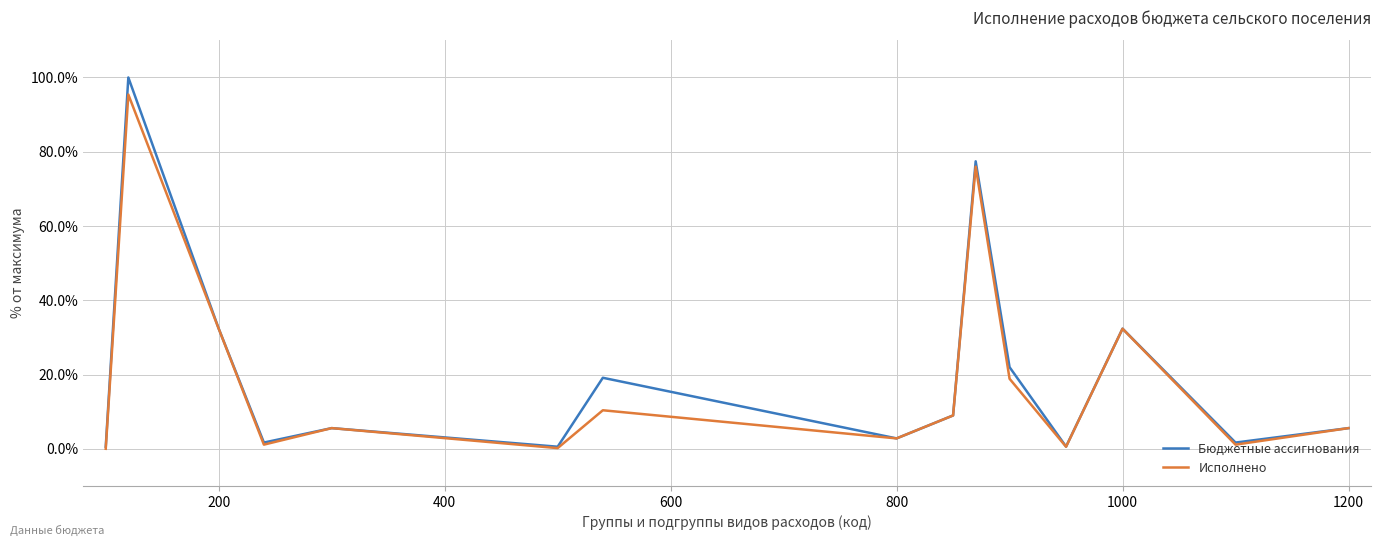

Which series has the widest spread of values?

Бюджетные ассигнования